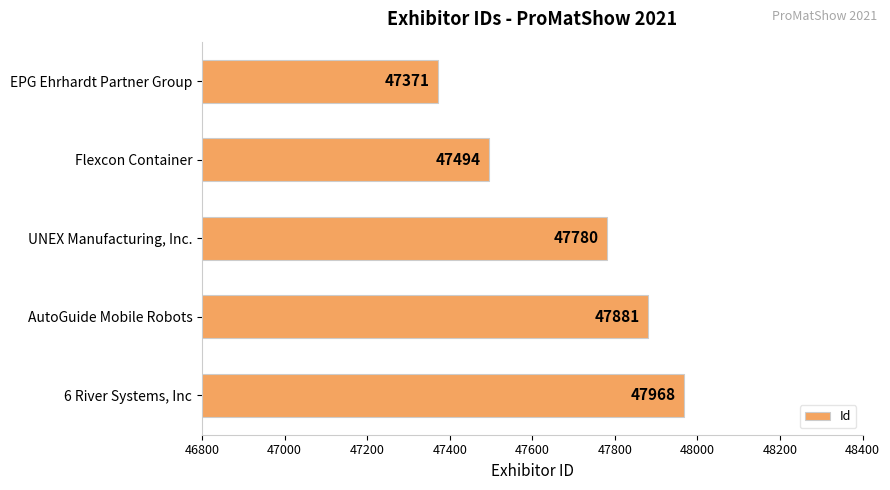

Reading top to bottom, list all the values displayed in this chart.

47371	47494	47780	47881	47968